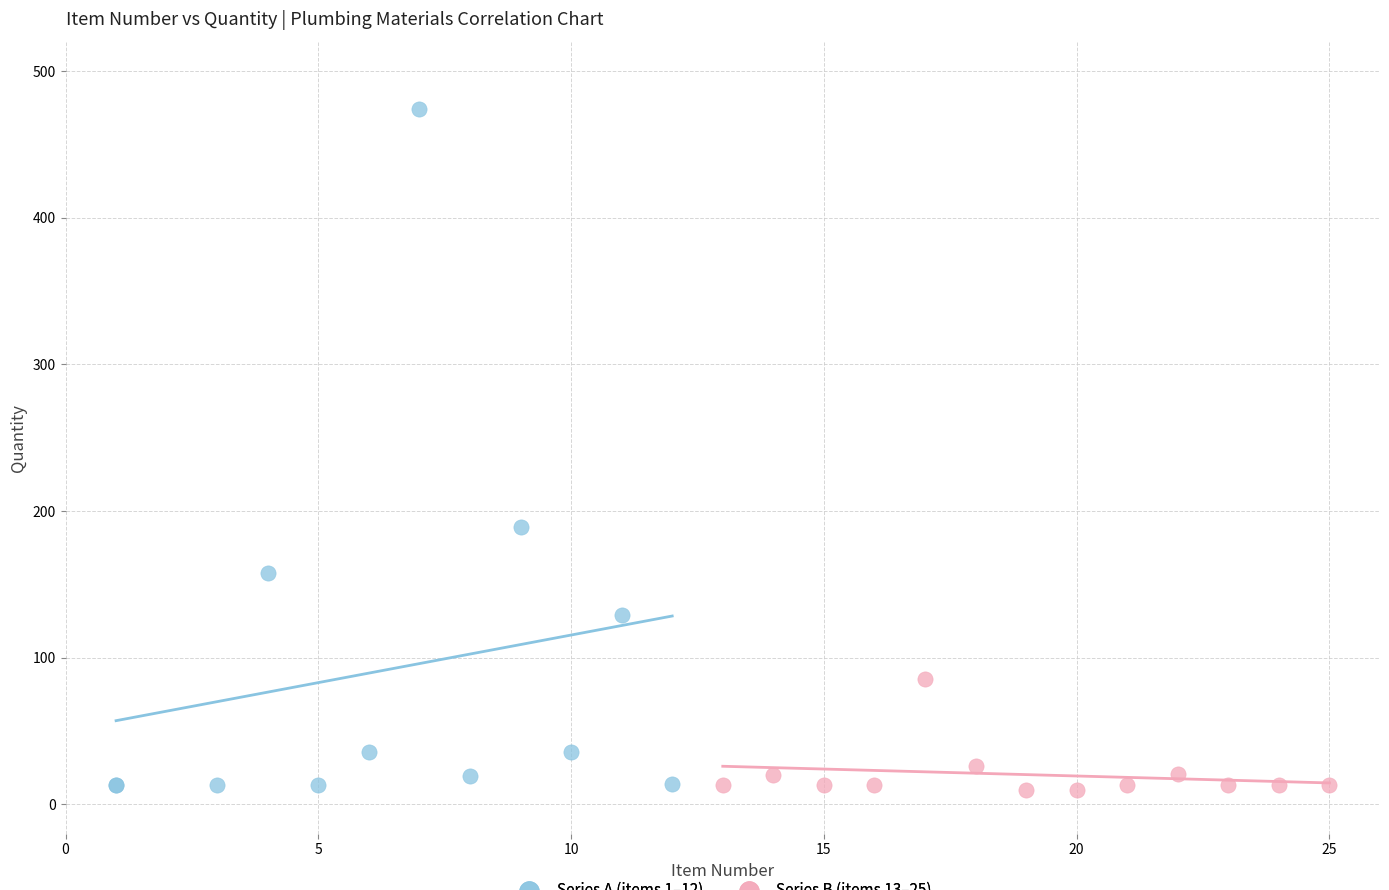

Which series reaches the maximum Y coordinate?

Series A (items 1–12)